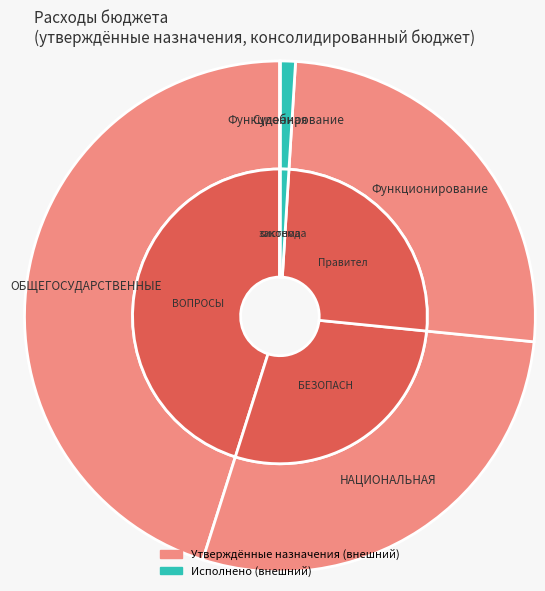

To the nearest percent, what is the difference between the largest and smallest slice percentages?

45%